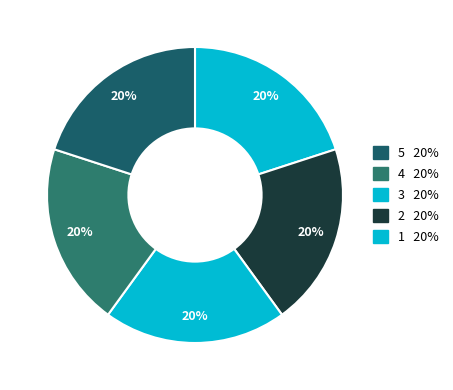

Count the number of slices in the pie.

5